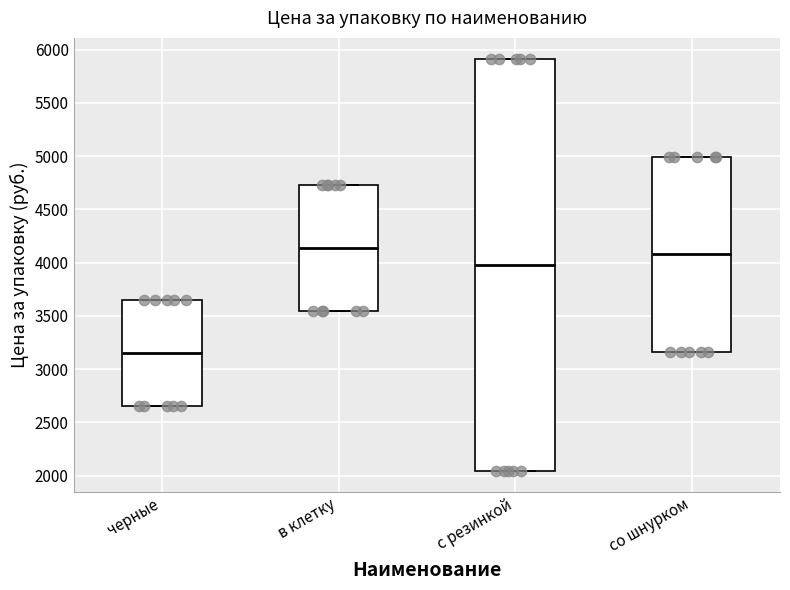

Which box has the lowest median line?

черные